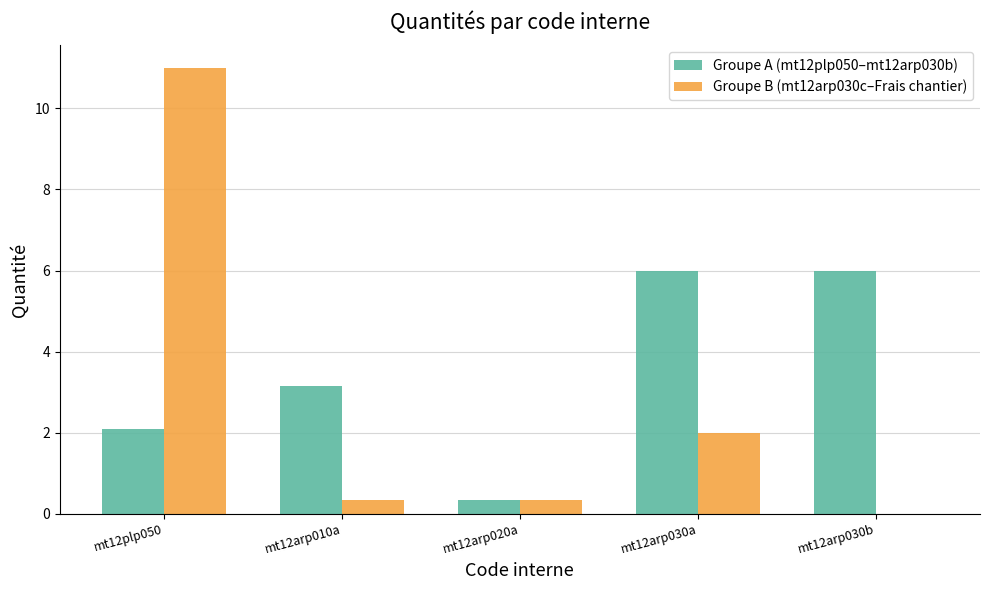

What is the sum of all Groupe A (mt12plp050–mt12arp030b) values?

17.6